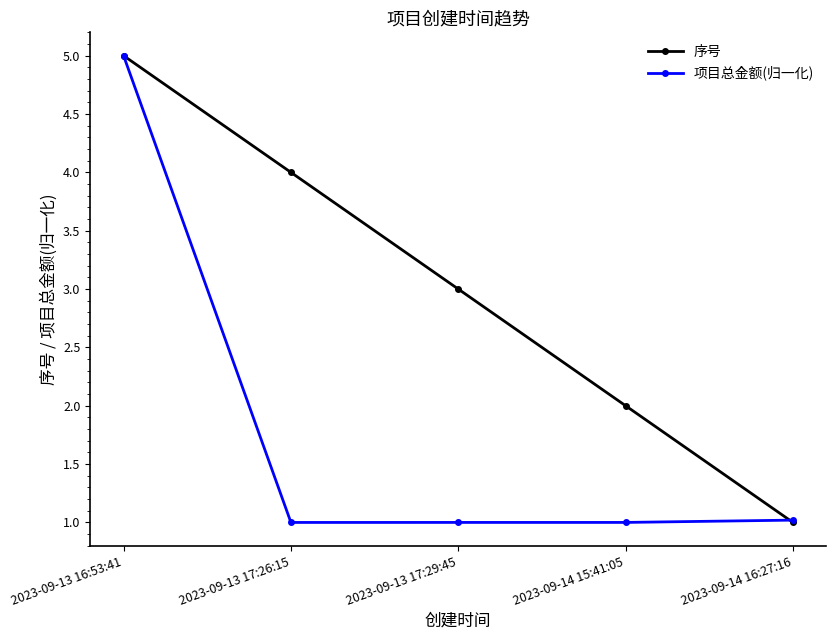

The 项目总金额(归一化) series shows 1.6 at 2023-09-14 15:41:05. True or false?

False